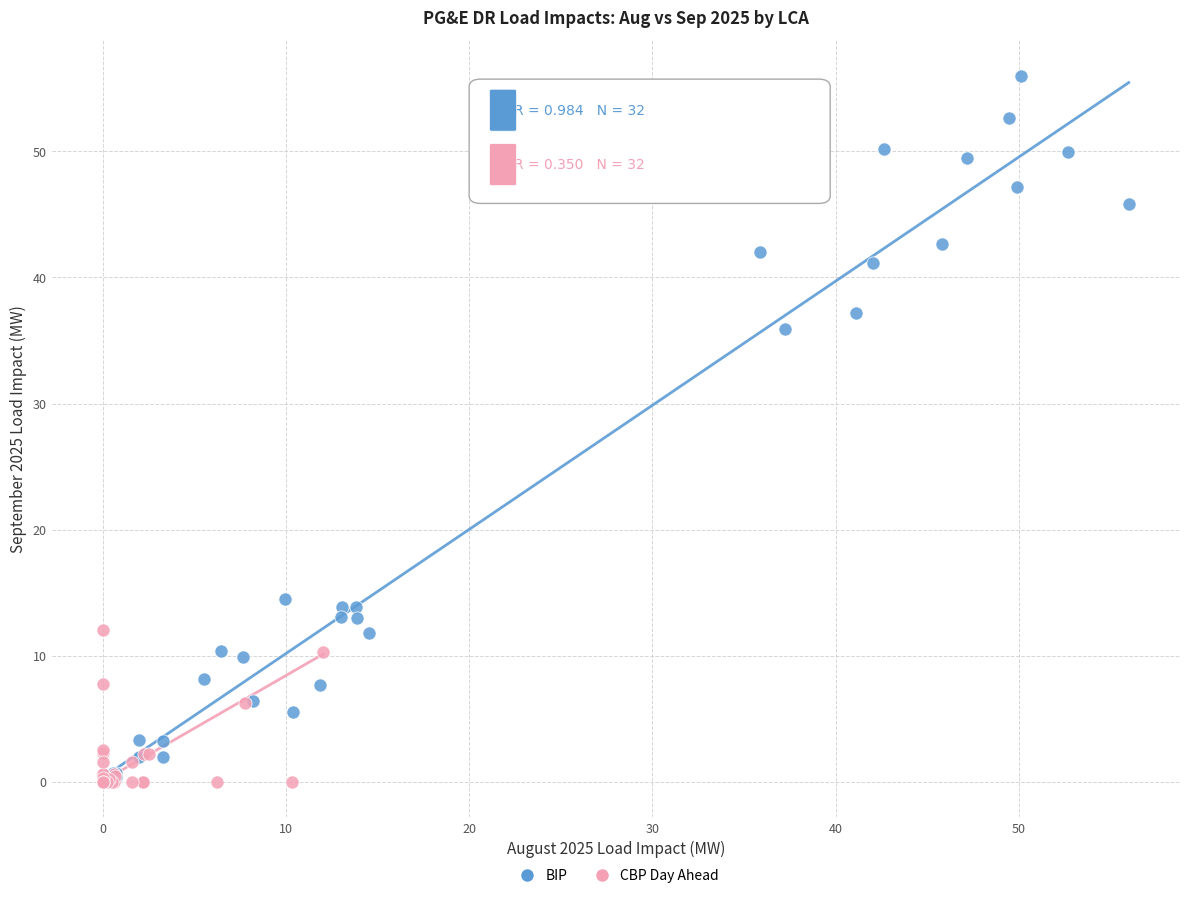

Which series contains the highest Y value?

BIP